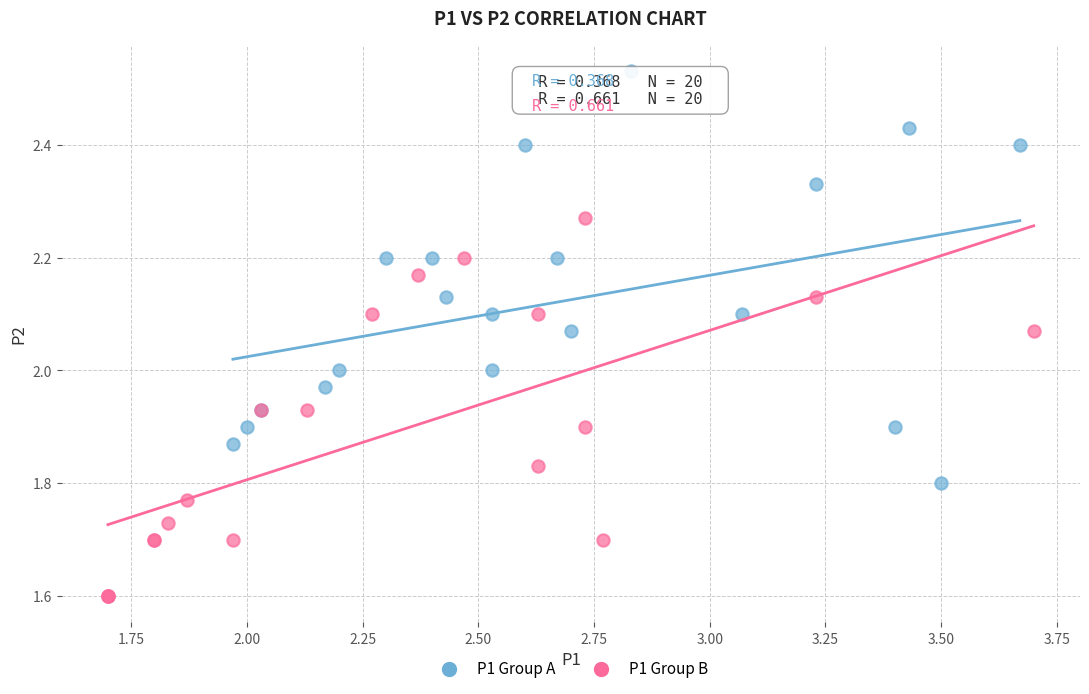

Which series reaches the minimum Y coordinate?

P1 Group B